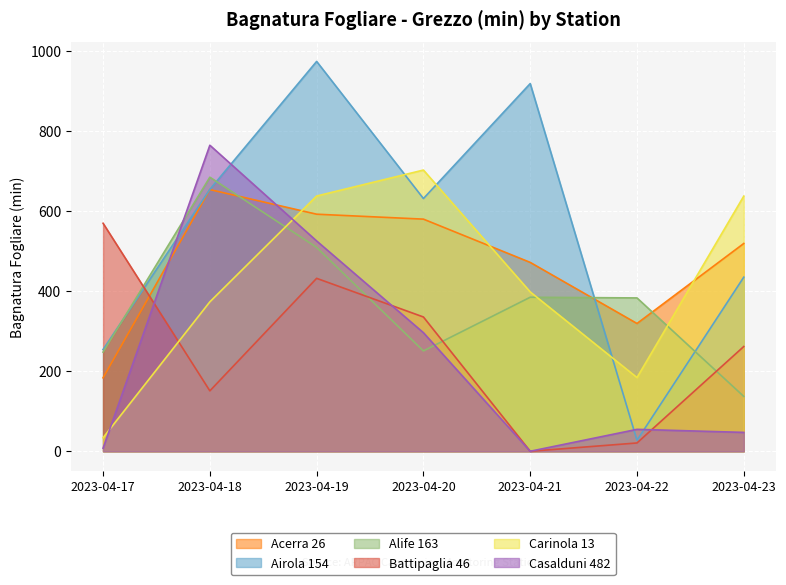

Reading right to left, extract all data points from this chart.

Acerra 26: 2023-04-23=518.7	2023-04-22=319.0	2023-04-21=471.5	2023-04-20=579.5	2023-04-19=591.8	2023-04-18=653.3	2023-04-17=183.4
Airola 154: 2023-04-23=434.6	2023-04-22=27.3	2023-04-21=917.9	2023-04-20=630.9	2023-04-19=973.2	2023-04-18=653.7	2023-04-17=254.0
Alife 163: 2023-04-23=136.9	2023-04-22=382.8	2023-04-21=384.5	2023-04-20=250.5	2023-04-19=508.9	2023-04-18=684.2	2023-04-17=247.5
Battipaglia 46: 2023-04-23=261.5	2023-04-22=20.7	2023-04-21=0.0	2023-04-20=335.2	2023-04-19=431.7	2023-04-18=150.8	2023-04-17=569.2
Carinola 13: 2023-04-23=636.9	2023-04-22=184.0	2023-04-21=397.8	2023-04-20=702.0	2023-04-19=637.2	2023-04-18=373.0	2023-04-17=33.7
Casalduni 482: 2023-04-23=47.1	2023-04-22=54.7	2023-04-21=0.0	2023-04-20=296.0	2023-04-19=525.0	2023-04-18=764.0	2023-04-17=7.7